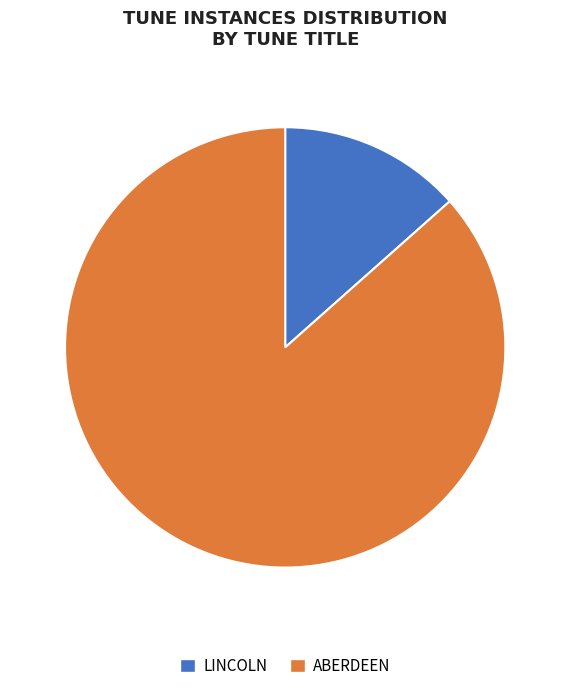

Which slice is the smallest?

LINCOLN